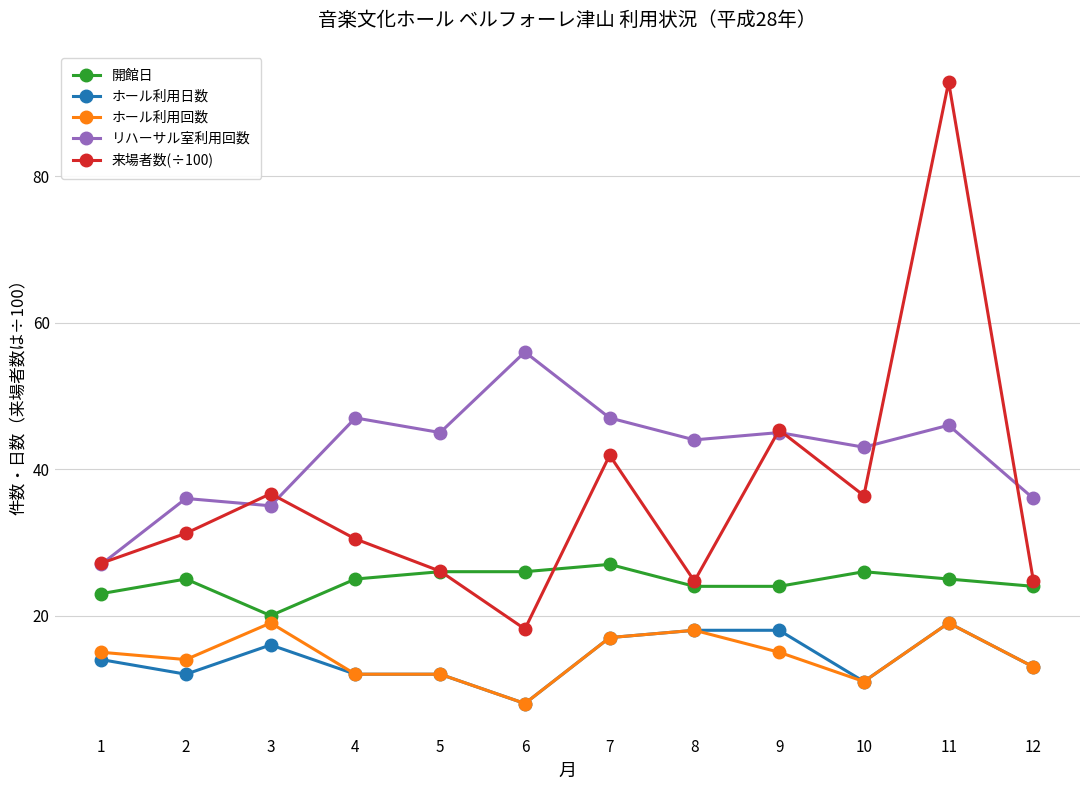

Which series has the largest total across all categories?

リハーサル室利用回数